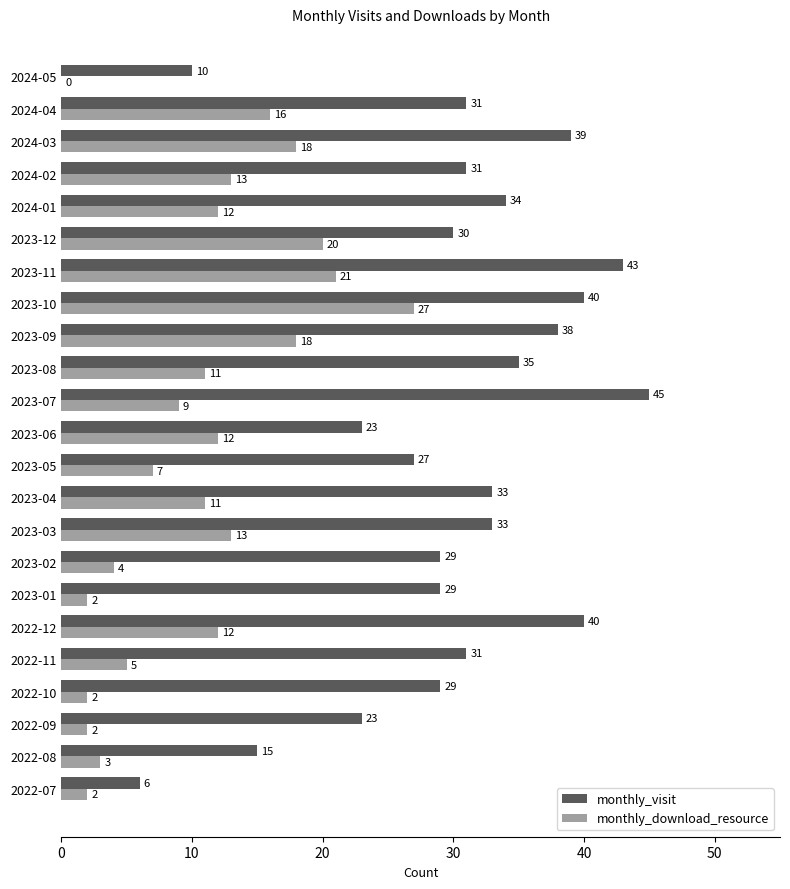

Is the value of monthly_download_resource at 2023-07 greater than the value of monthly_visit at 2023-01?

No